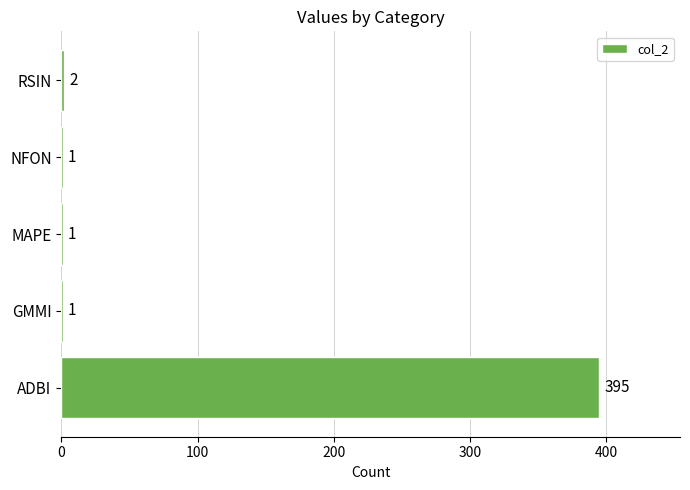

What is the sum of all values?

400